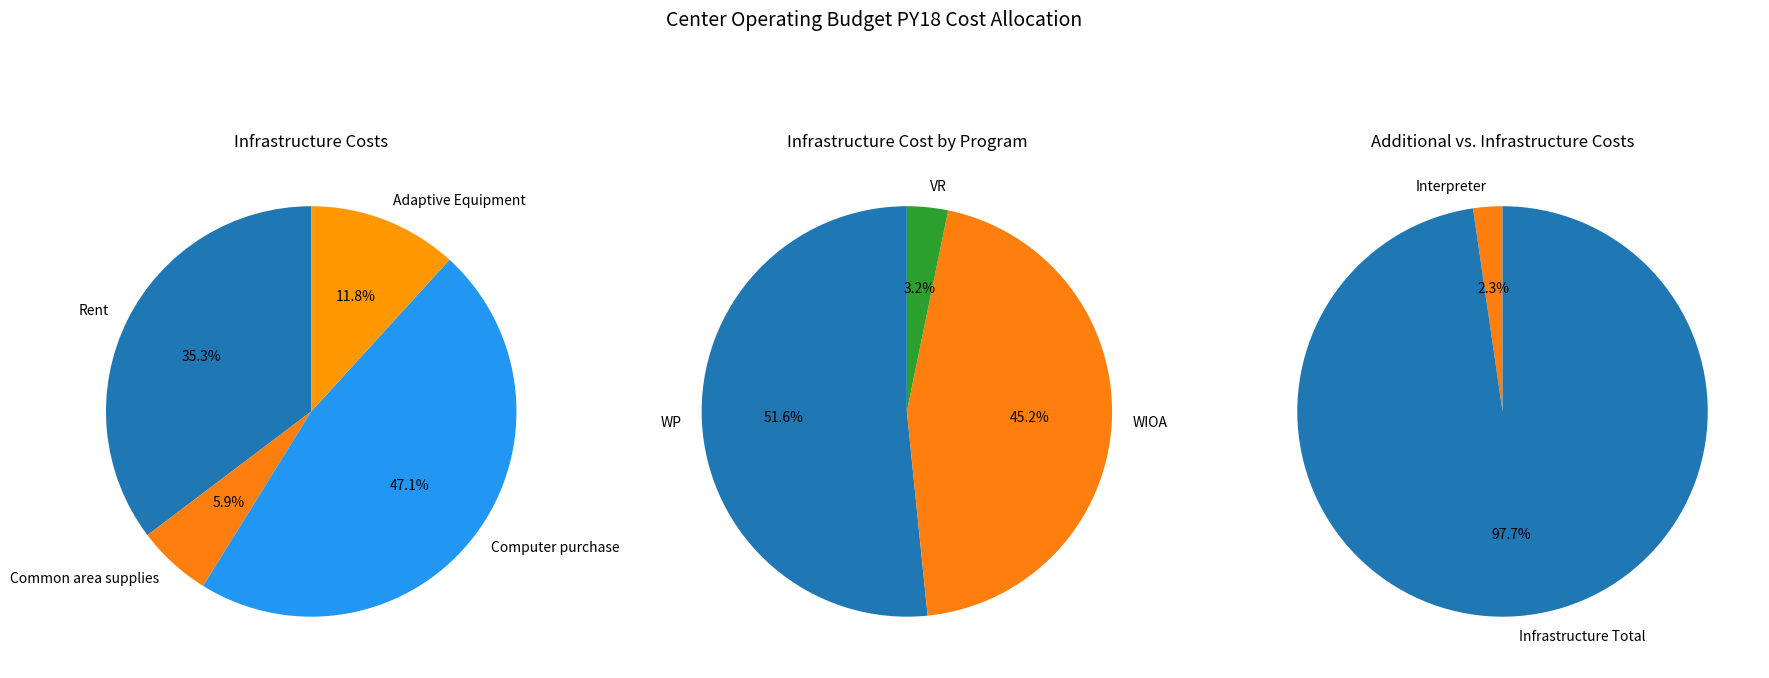

Does Common area supplies account for over 50% of the chart?

No